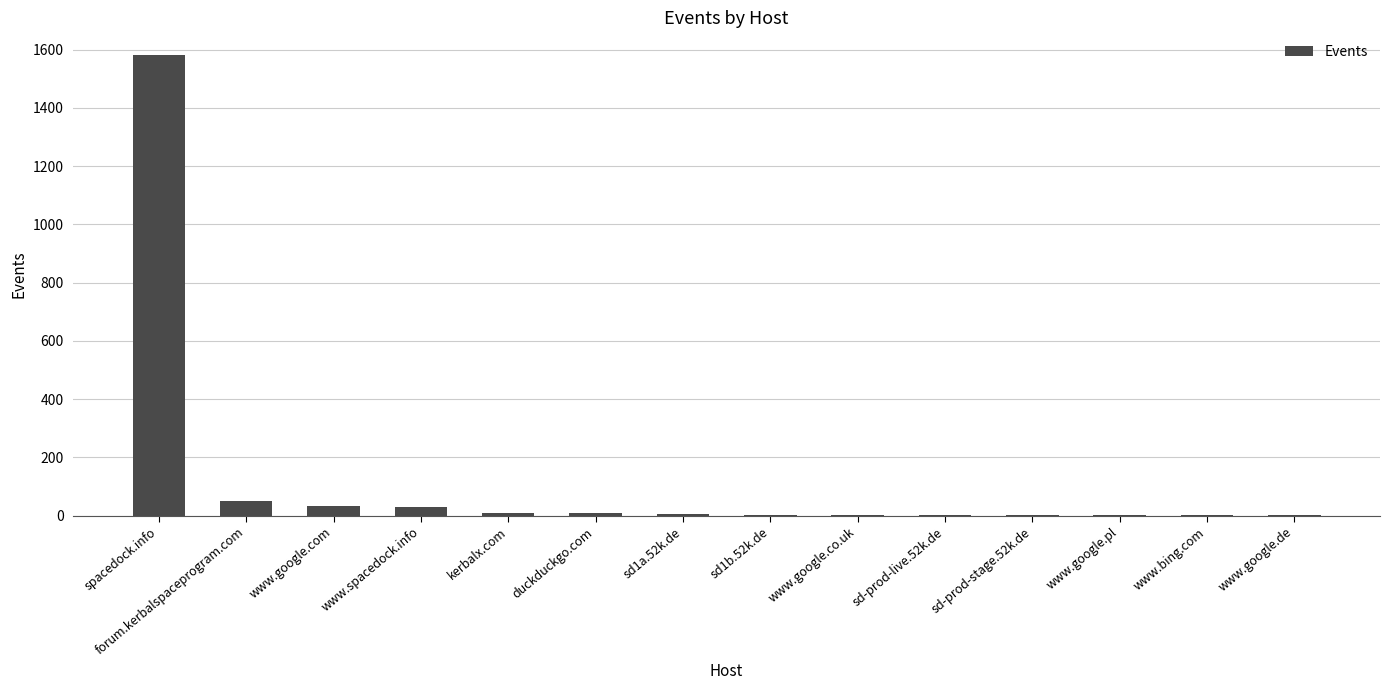

The chart shows a value of 52 at forum.kerbalspaceprogram.com. True or false?

True